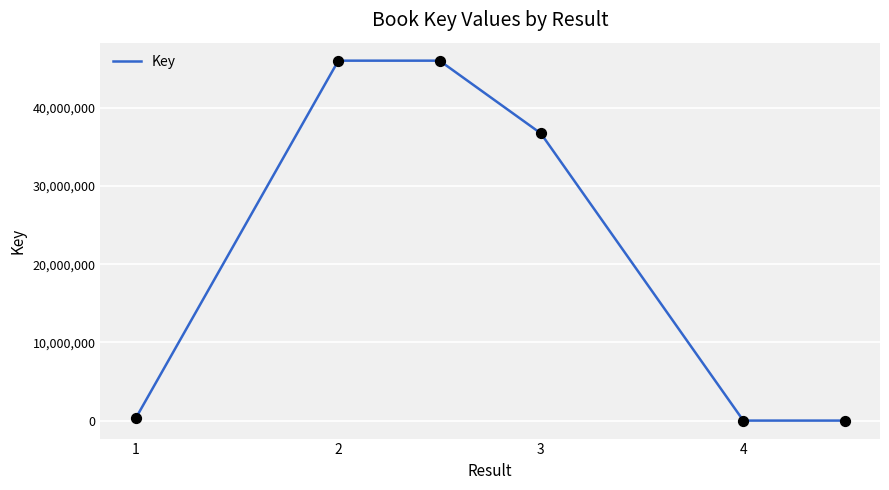

What is the difference between the maximum and minimum values?

46029680